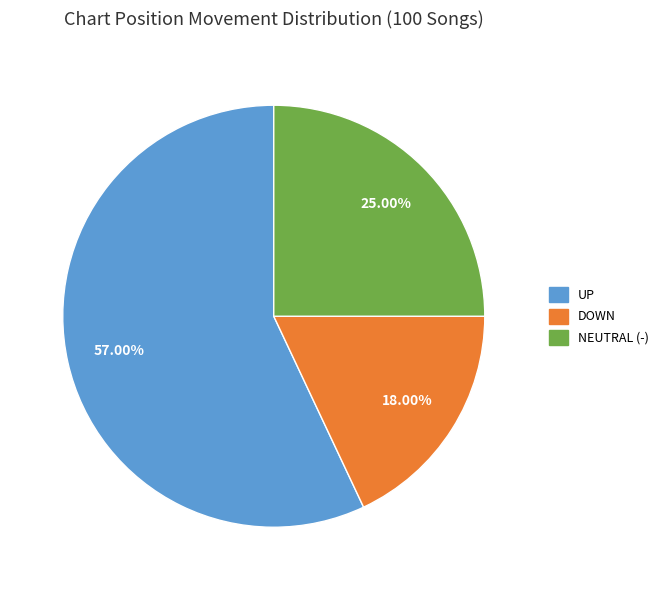

Which slice is the smallest?

DOWN